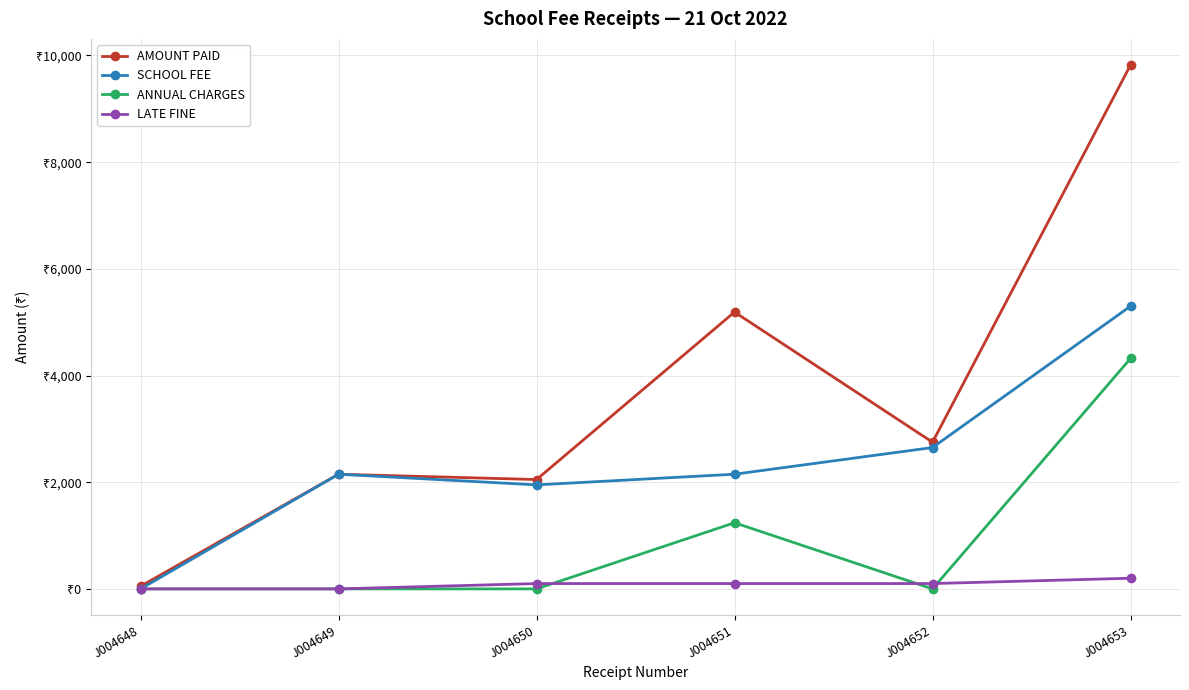

Reading left to right, extract all data points from this chart.

AMOUNT PAID: J004648=50	J004649=2150	J004650=2050	J004651=5190	J004652=2750	J004653=9820
SCHOOL FEE: J004648=0	J004649=2150	J004650=1950	J004651=2150	J004652=2650	J004653=5300
ANNUAL CHARGES: J004648=0	J004649=0	J004650=0	J004651=1240	J004652=0	J004653=4320
LATE FINE: J004648=0	J004649=0	J004650=100	J004651=100	J004652=100	J004653=200